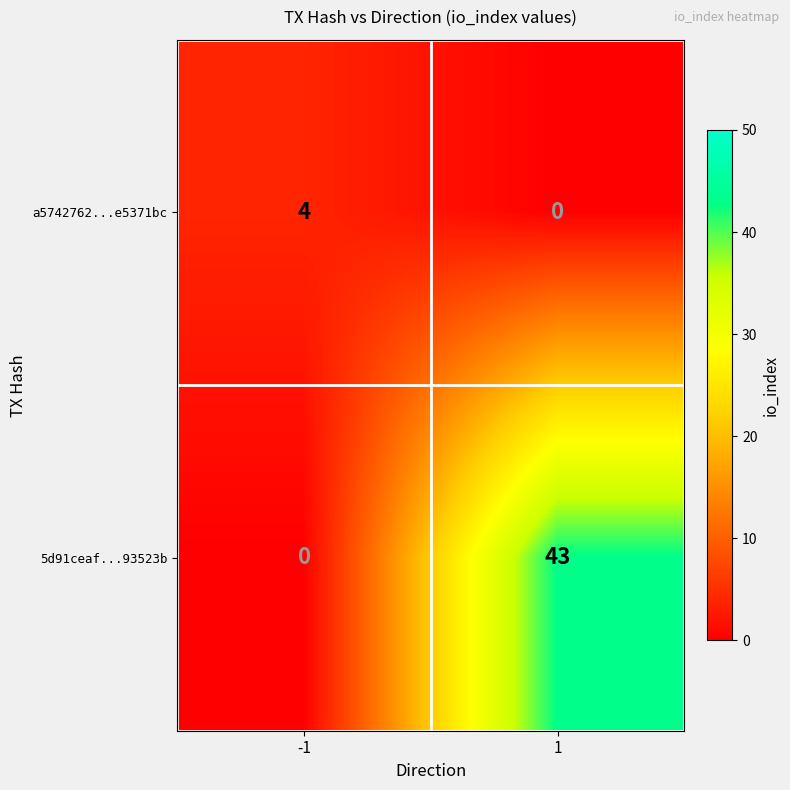

Rank the series at -1 from highest to lowest value.

a5742762...e5371bc, 5d91ceaf...93523b